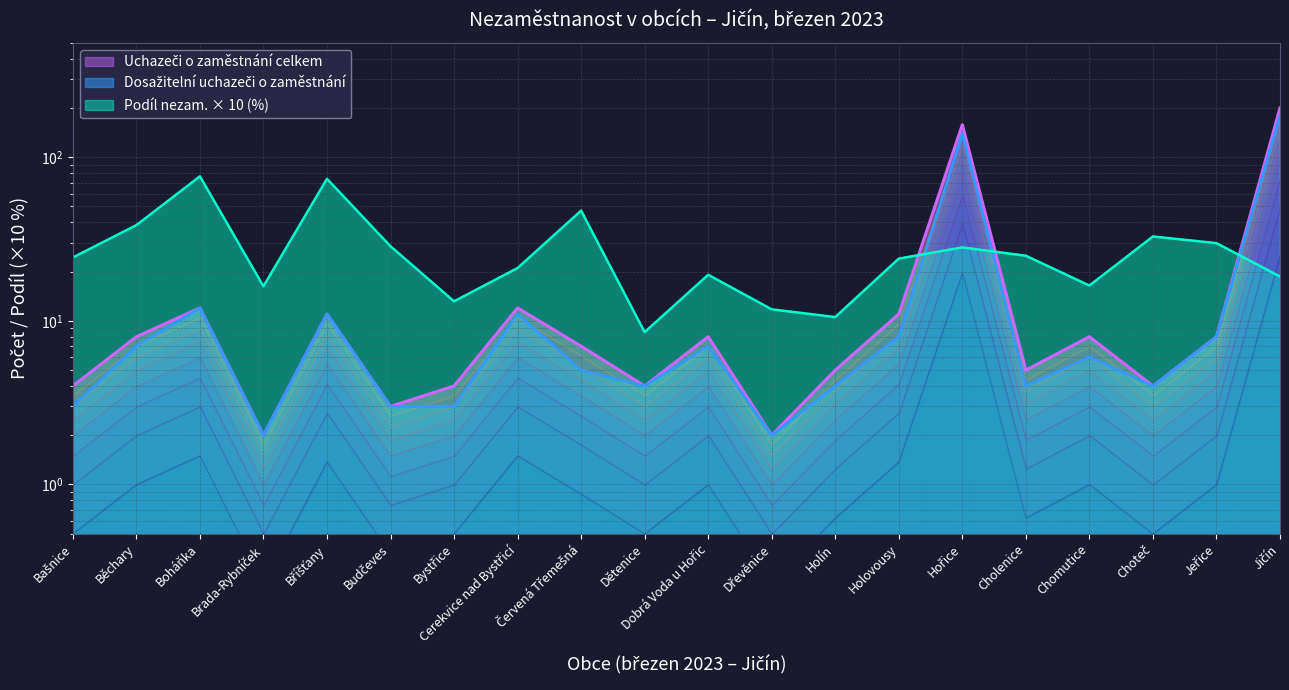

What is the difference between the highest and lowest values at Boháňka?

64.4